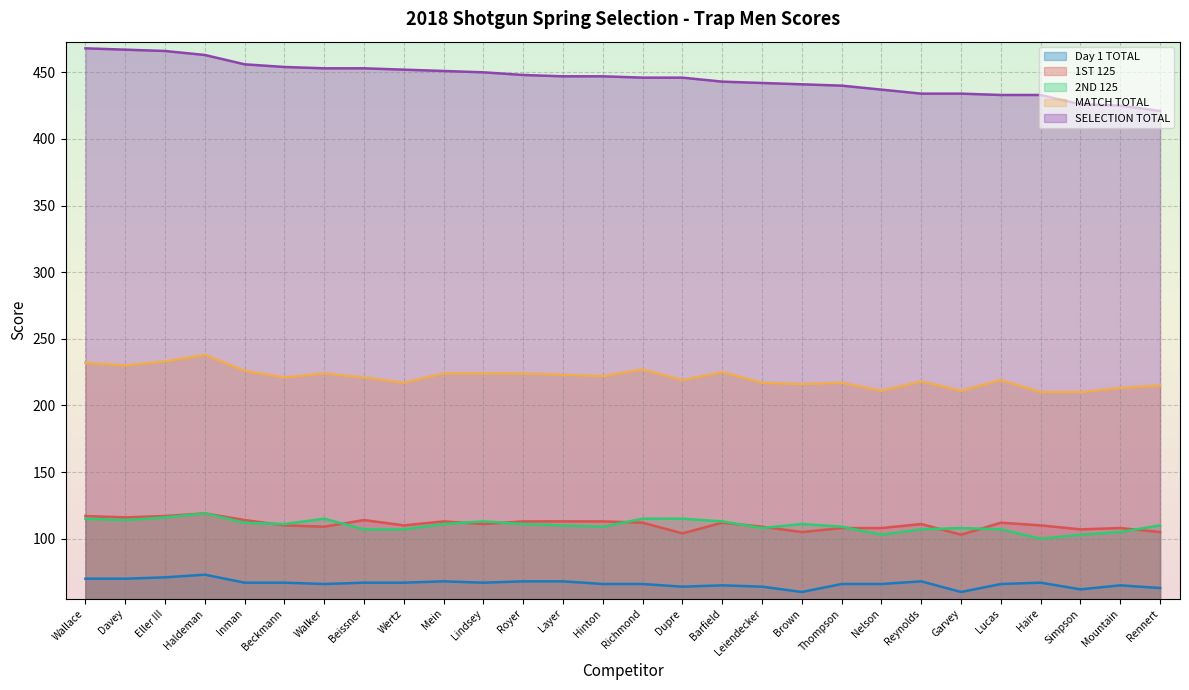

How many lines are shown in the chart?

5